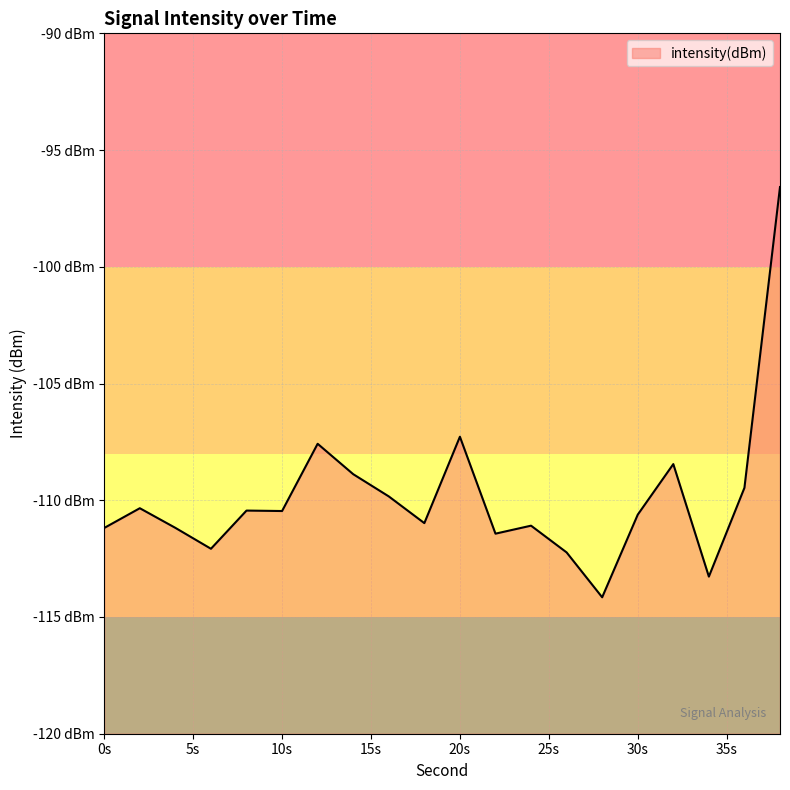

How many values are below -110?

13